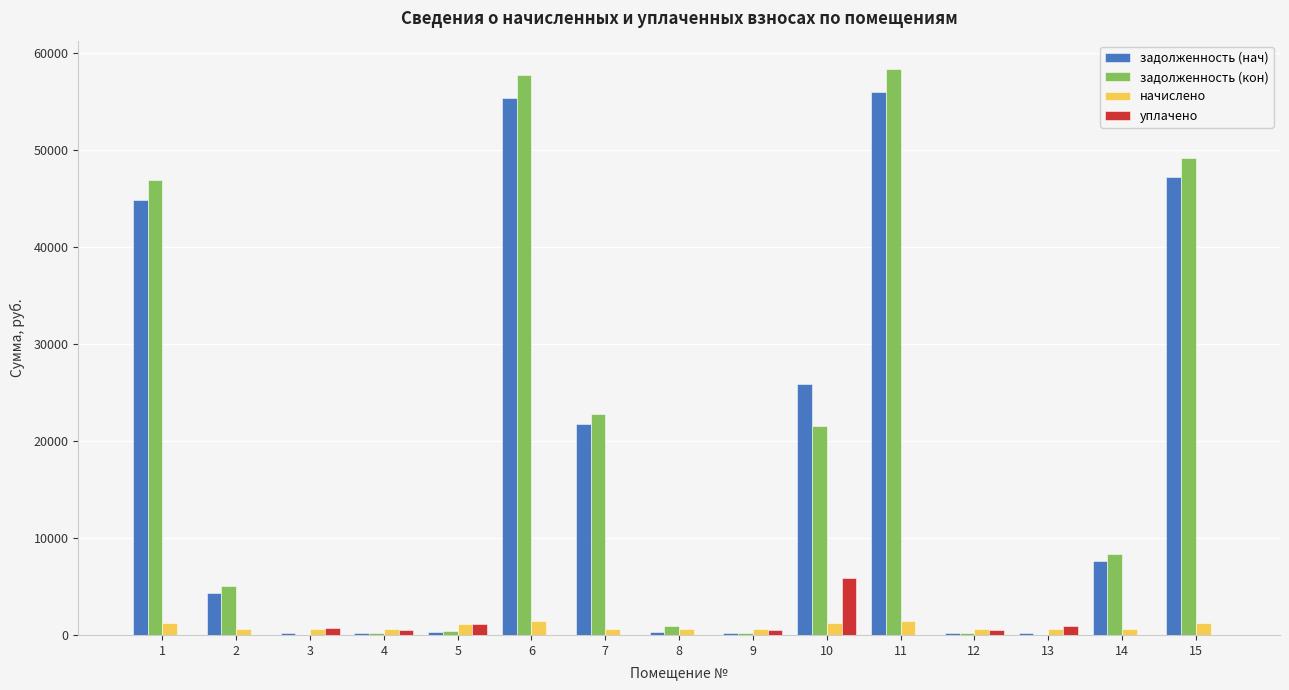

Which series changed the most between 2 and 7?

задолженность (кон)